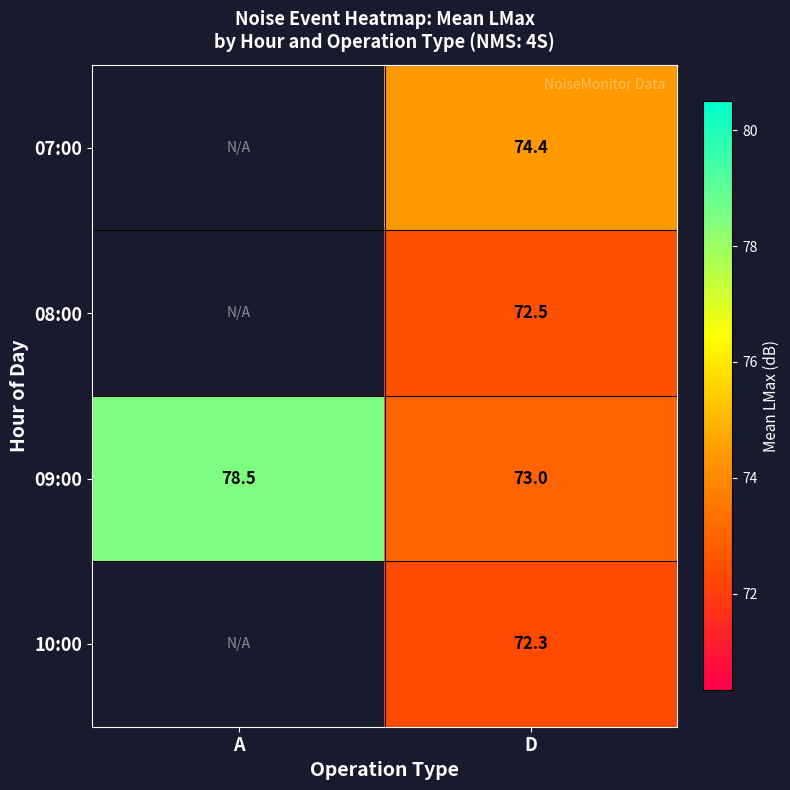

Is the value of 09:00 at A greater than the value of 10:00 at D?

Yes